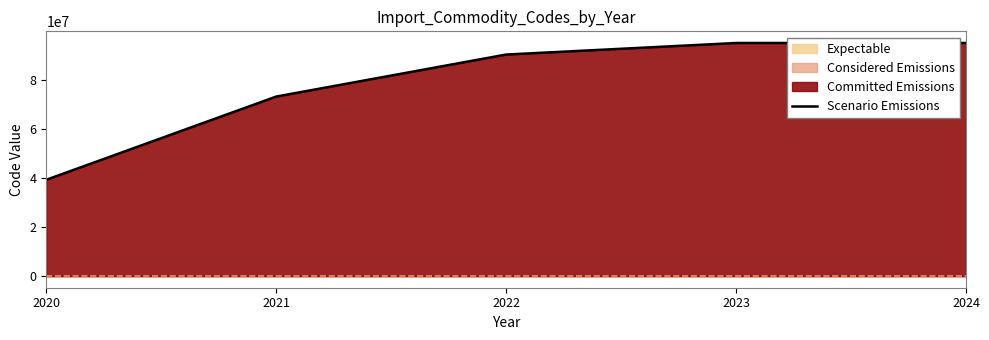

Reading left to right, transcribe all the data shown in this chart.

39267965.0	73204391.3	90343521.0	95054599.0	95059530.0